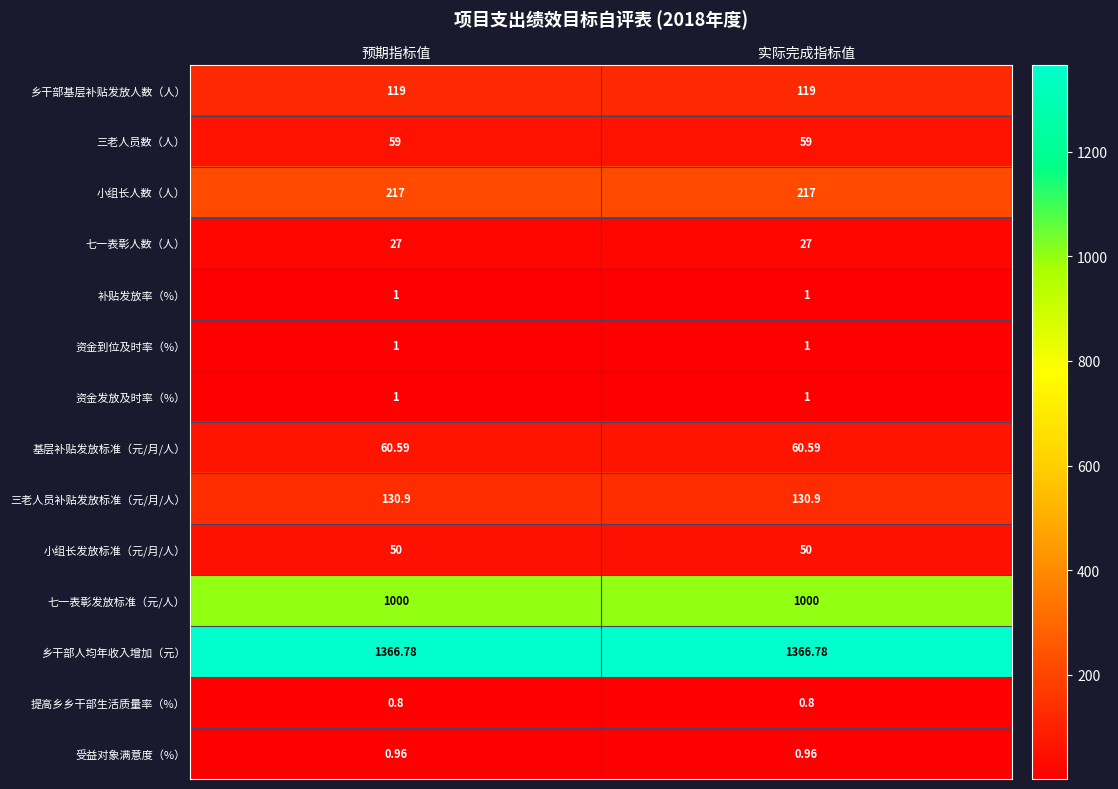

Which series has the largest total across all categories?

乡干部人均年收入增加（元）